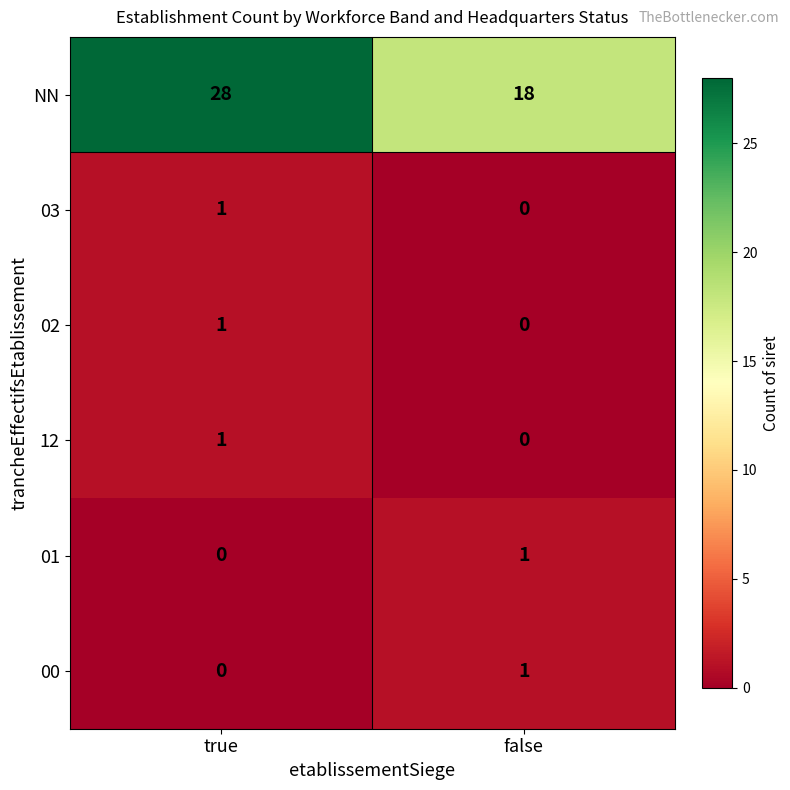

Is it true that 12 equals 1 at true?

True